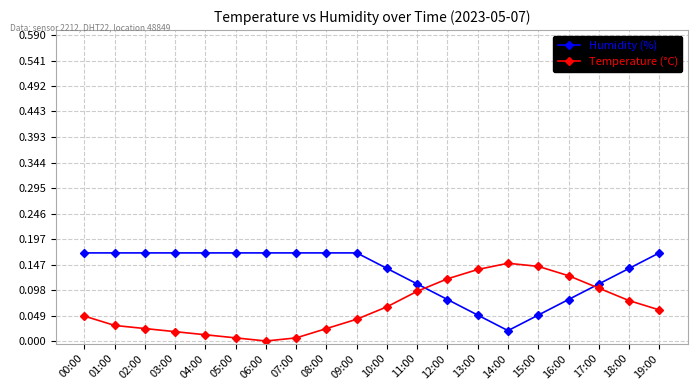

True or false: Temperature (°C) and Humidity (%) cross at least once.

True